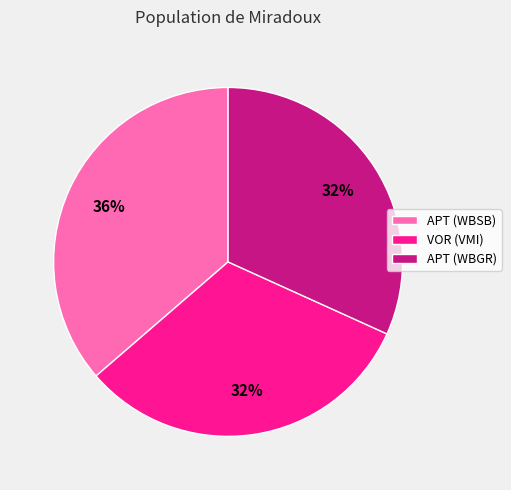

How many slices are in this pie chart?

3